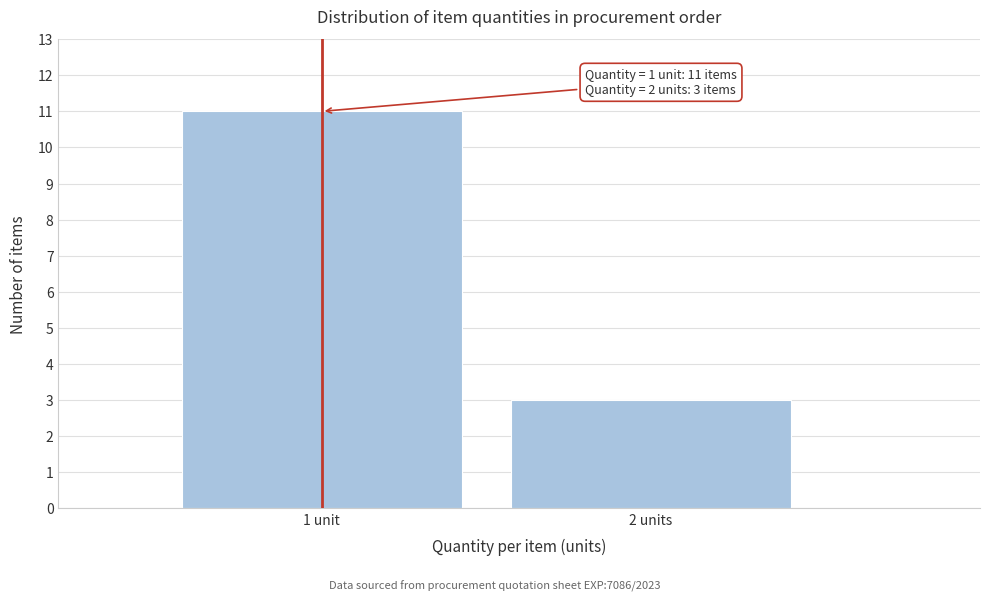

Reading left to right, transcribe all the data shown in this chart.

11	3